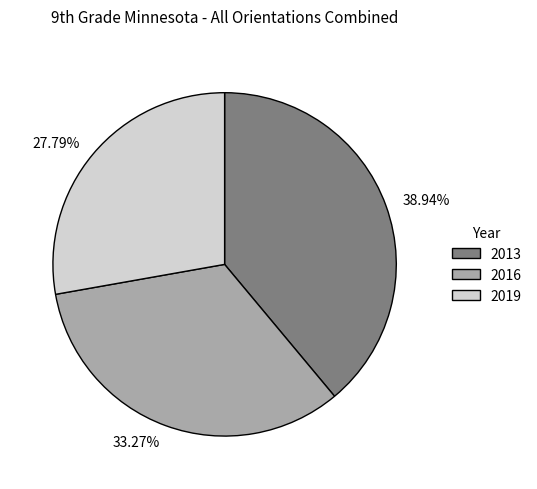

What percentage do 2013 and 2016 together represent?

72.2%